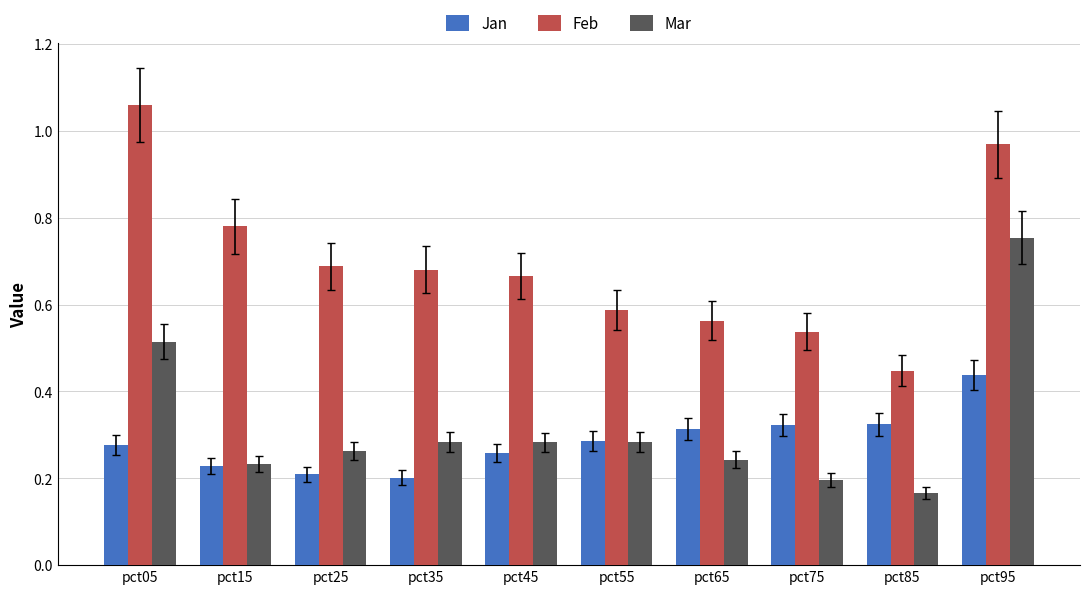

At which category does the chart reach its peak across all series?

pct05